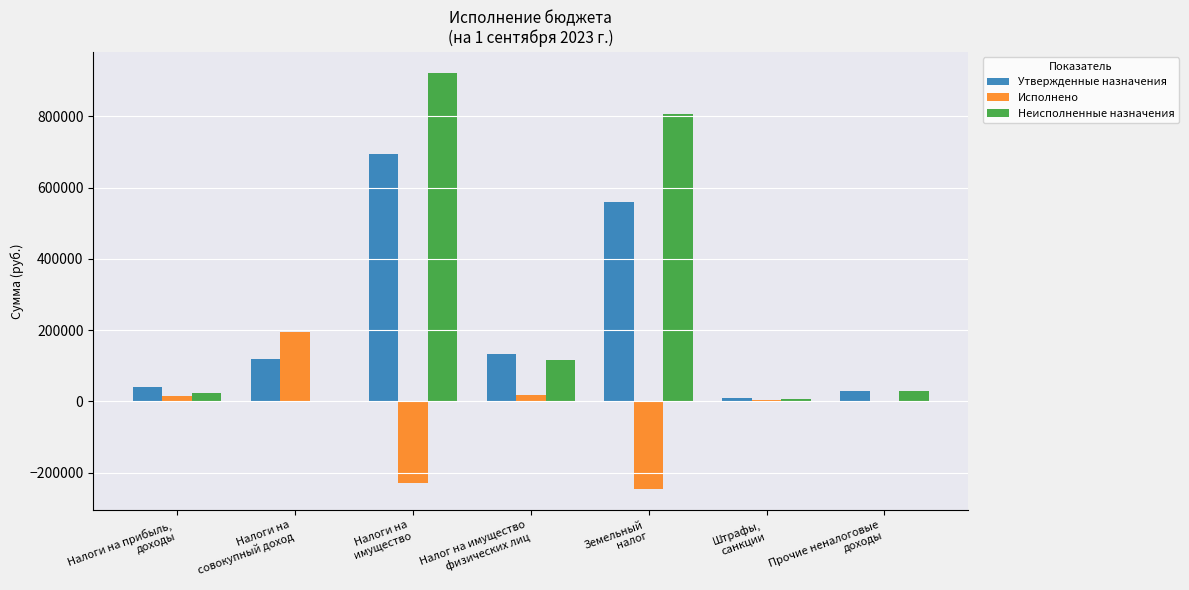

What is the maximum value for Утвержденные назначения?

693000.0